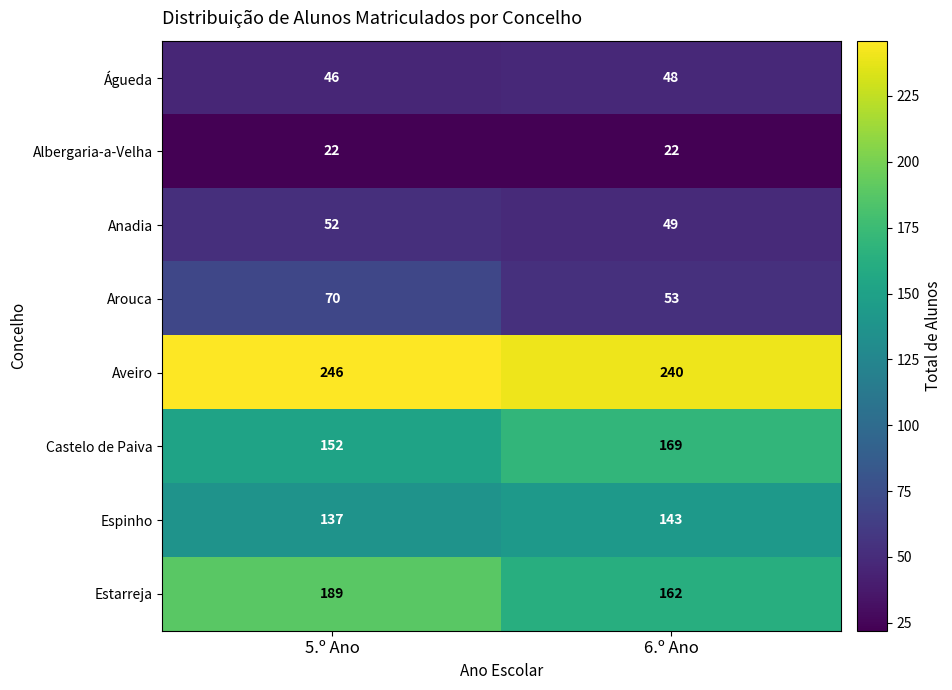

Reading left to right, list all the values displayed in this chart.

Águeda: 46	48
Albergaria-a-Velha: 22	22
Anadia: 52	49
Arouca: 70	53
Aveiro: 246	240
Castelo de Paiva: 152	169
Espinho: 137	143
Estarreja: 189	162